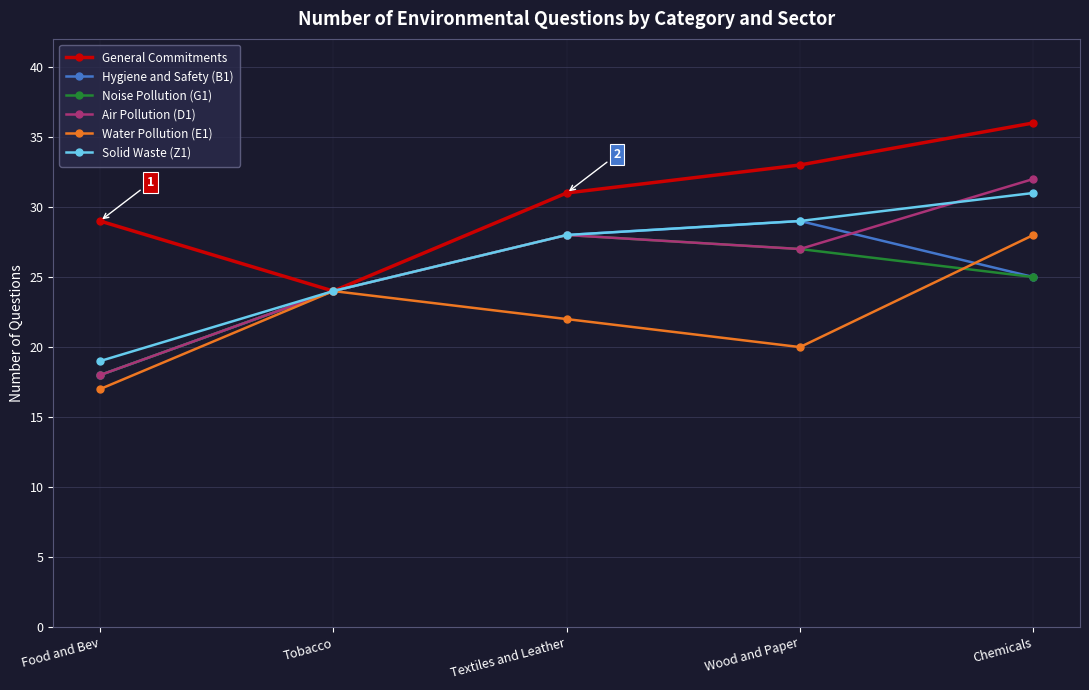

Is it true that Air Pollution (D1) equals 15 at Textiles and Leather?

False